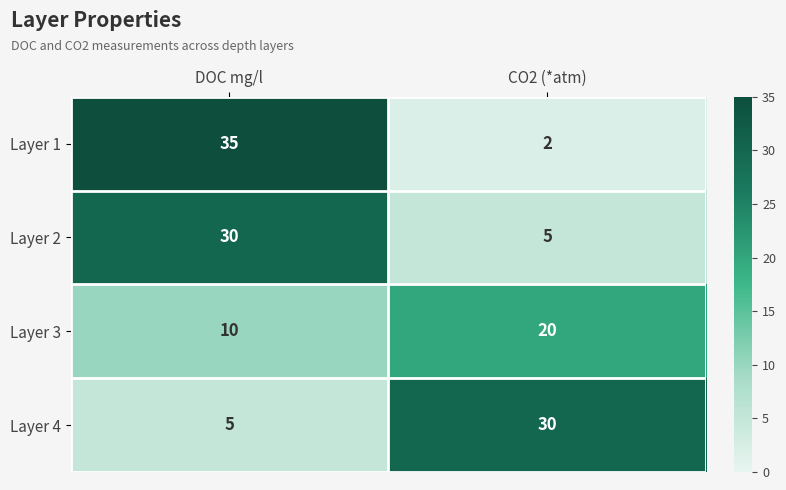

Rank the series at CO2 (*atm) from highest to lowest value.

Layer 4, Layer 3, Layer 2, Layer 1